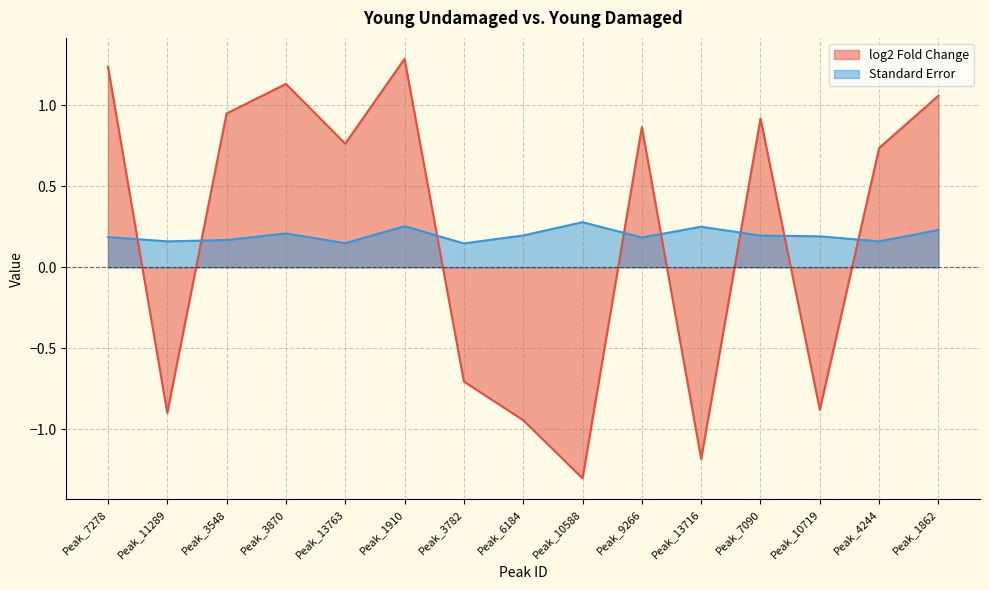

Rank the series by their maximum value, from highest to lowest.

log2 Fold Change, Standard Error